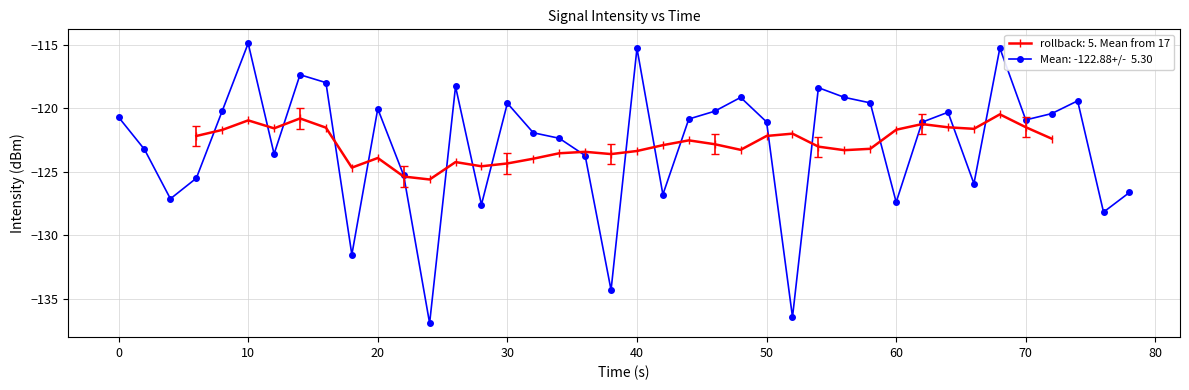

True or false: the data shows -75.1 at 80.

False